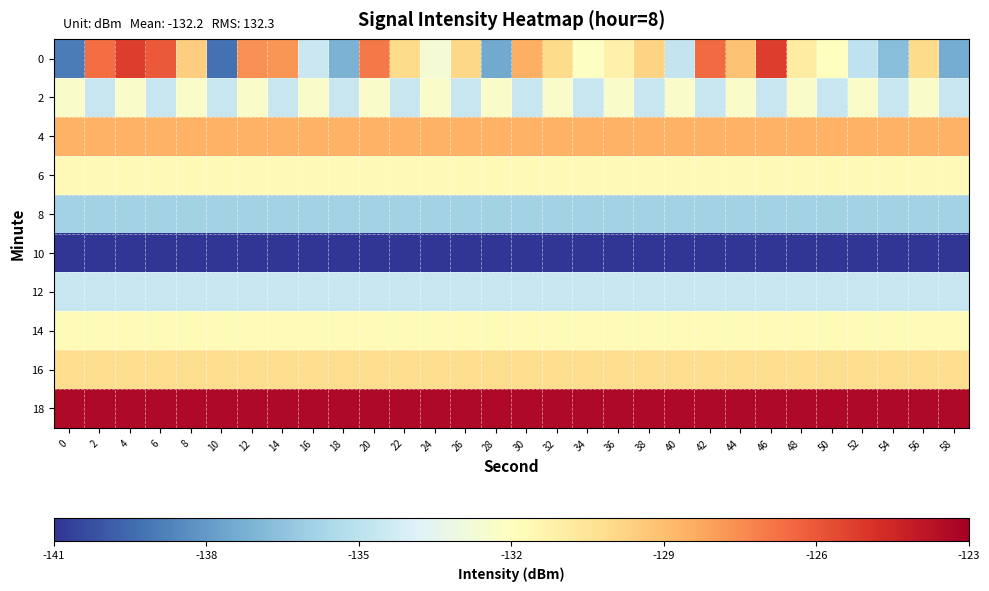

Rank the series at 18 from highest to lowest value.

18, 4, 16, 6, 14, 12, 2, 8, 0, 10